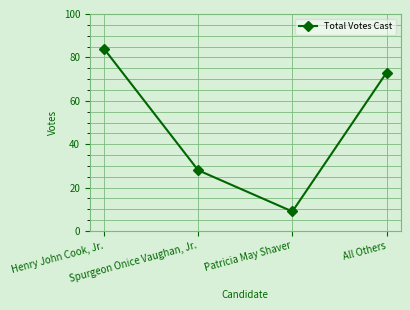

What is the value of the 1st point from the left?

84